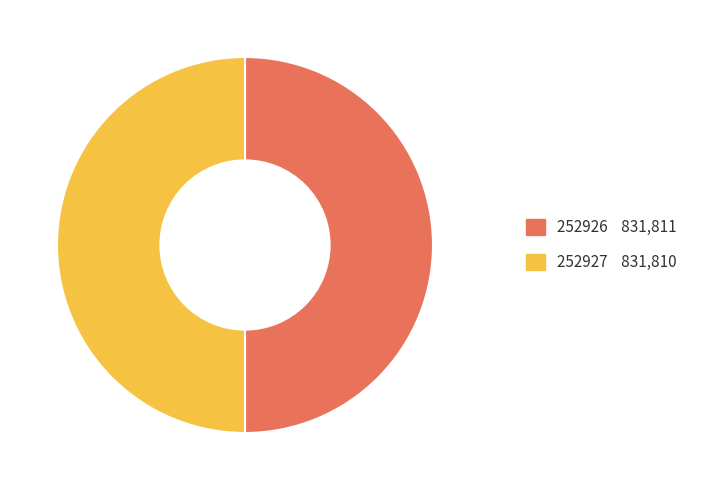

Approximately how many times larger is the value at 252927 compared to 252926?

1.0